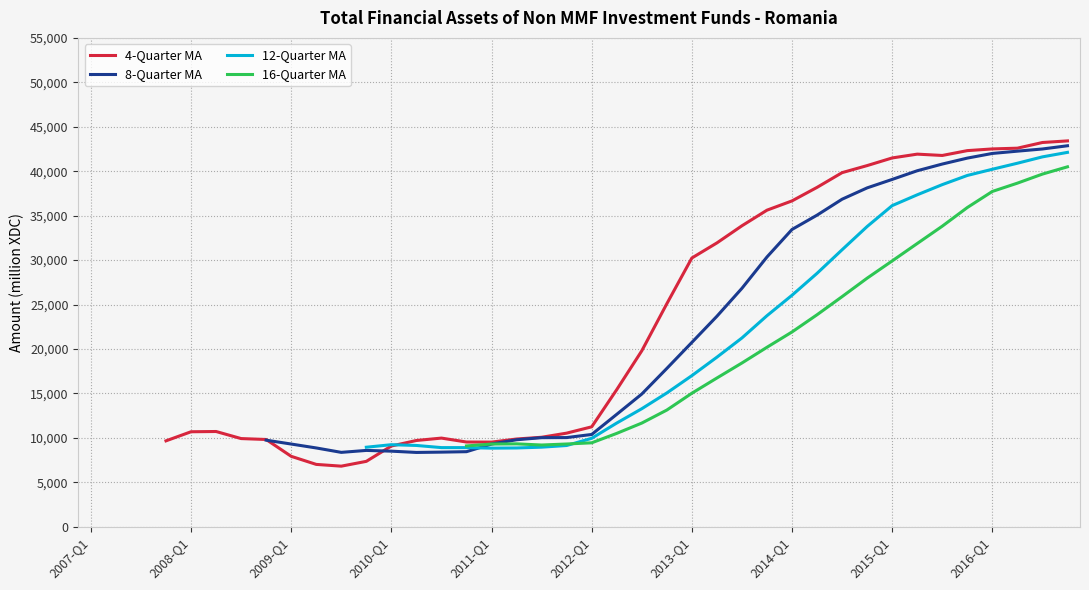

What are all the series names shown in the legend?

4-Quarter MA, 8-Quarter MA, 12-Quarter MA, 16-Quarter MA